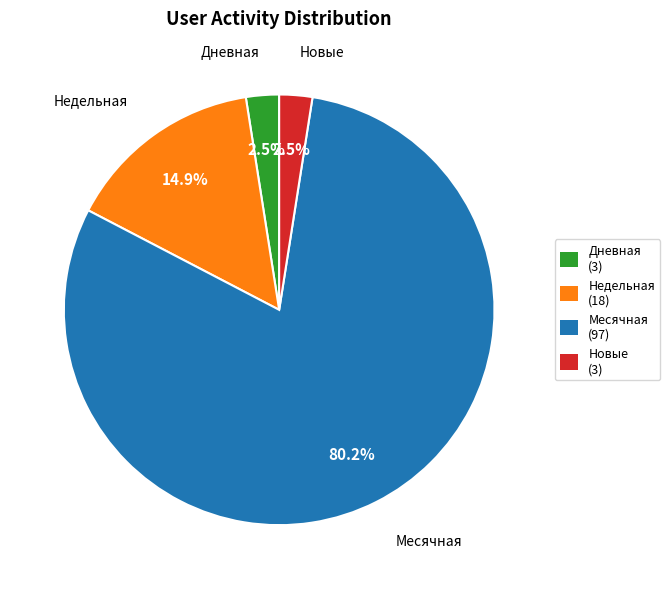

Is there a majority slice in this chart?

Yes